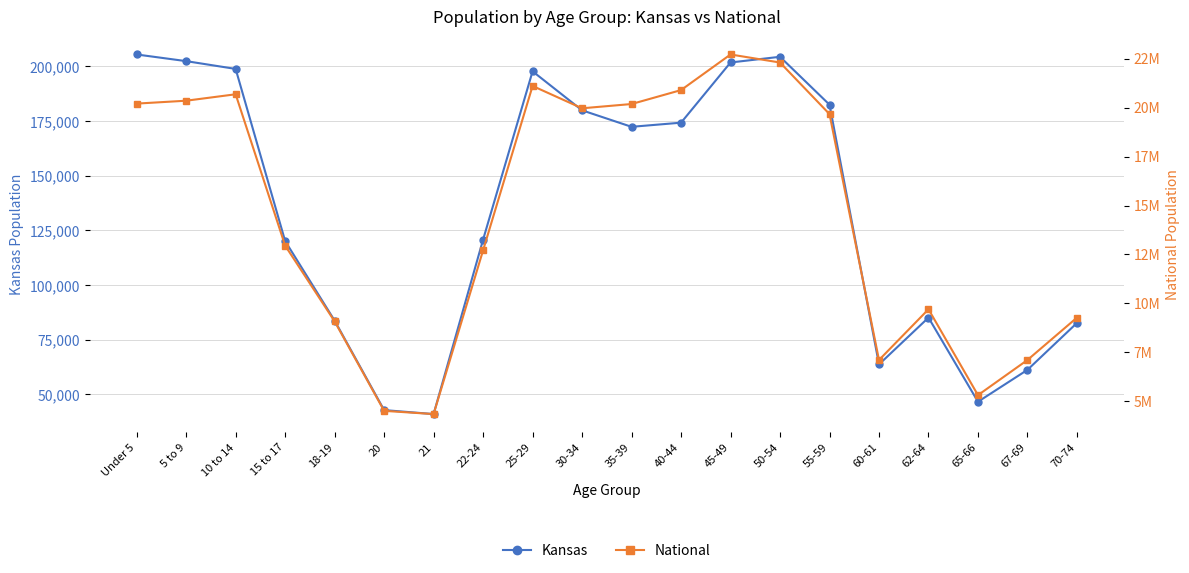

What are all the series names shown in the legend?

Kansas, National